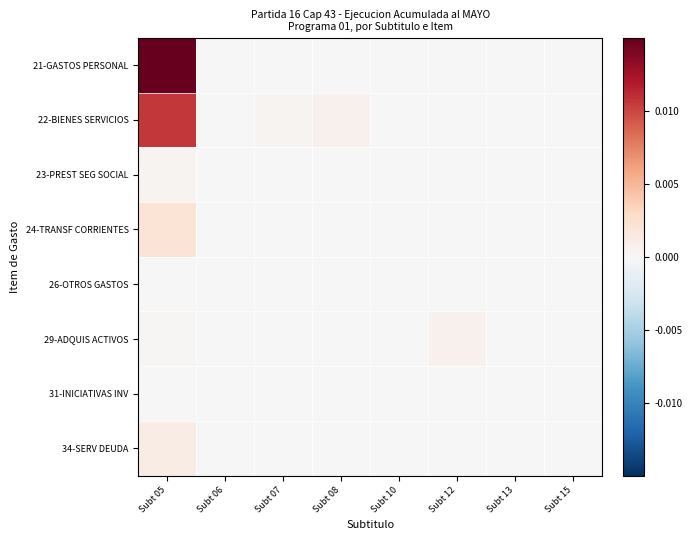

Which series has the largest range (max minus min)?

21-GASTOS PERSONAL